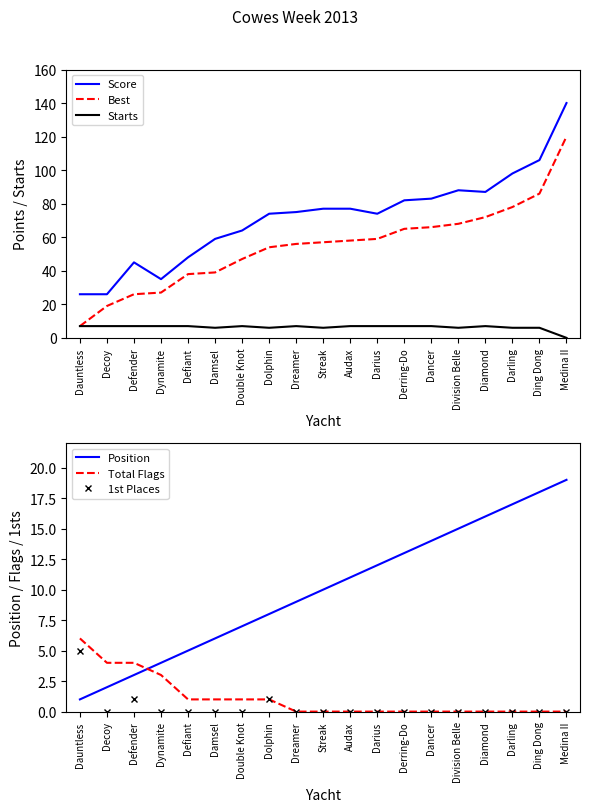

Rank the series by their maximum value, from lowest to highest.

1st Places, Total Flags, Starts, Position, Best, Score